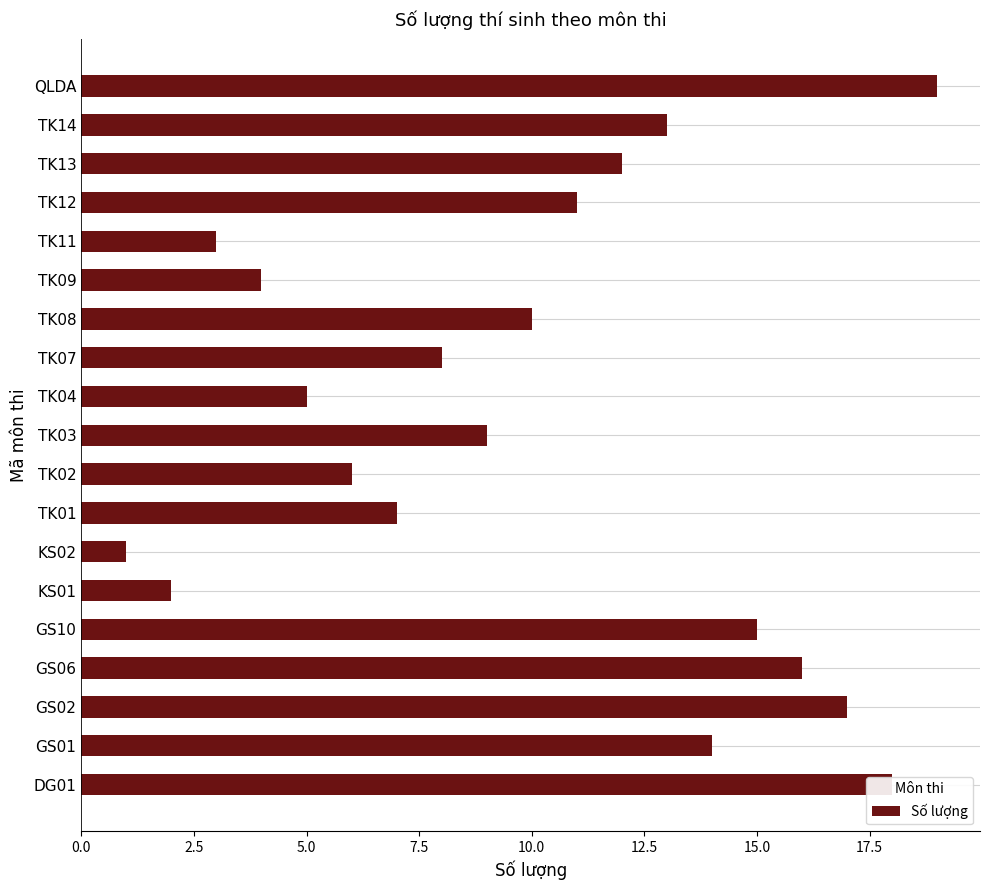

Between GS10 and TK14, which is larger?

GS10